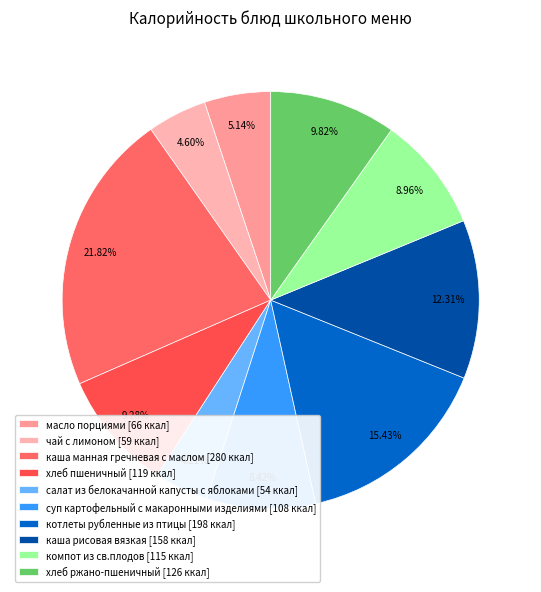

How many slices are in this pie chart?

10